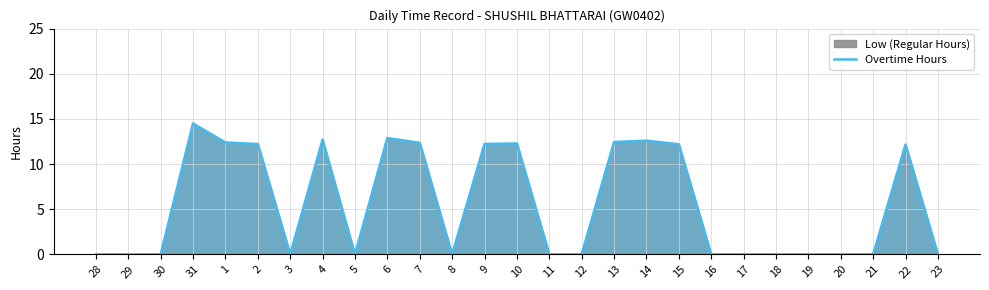

List the labels in order of value, largest first.

31, 6, 4, 14, 13, 1, 7, 10, 9, 2, 15, 22, 28, 29, 30, 3, 5, 8, 11, 12, 16, 17, 18, 19, 20, 21, 23